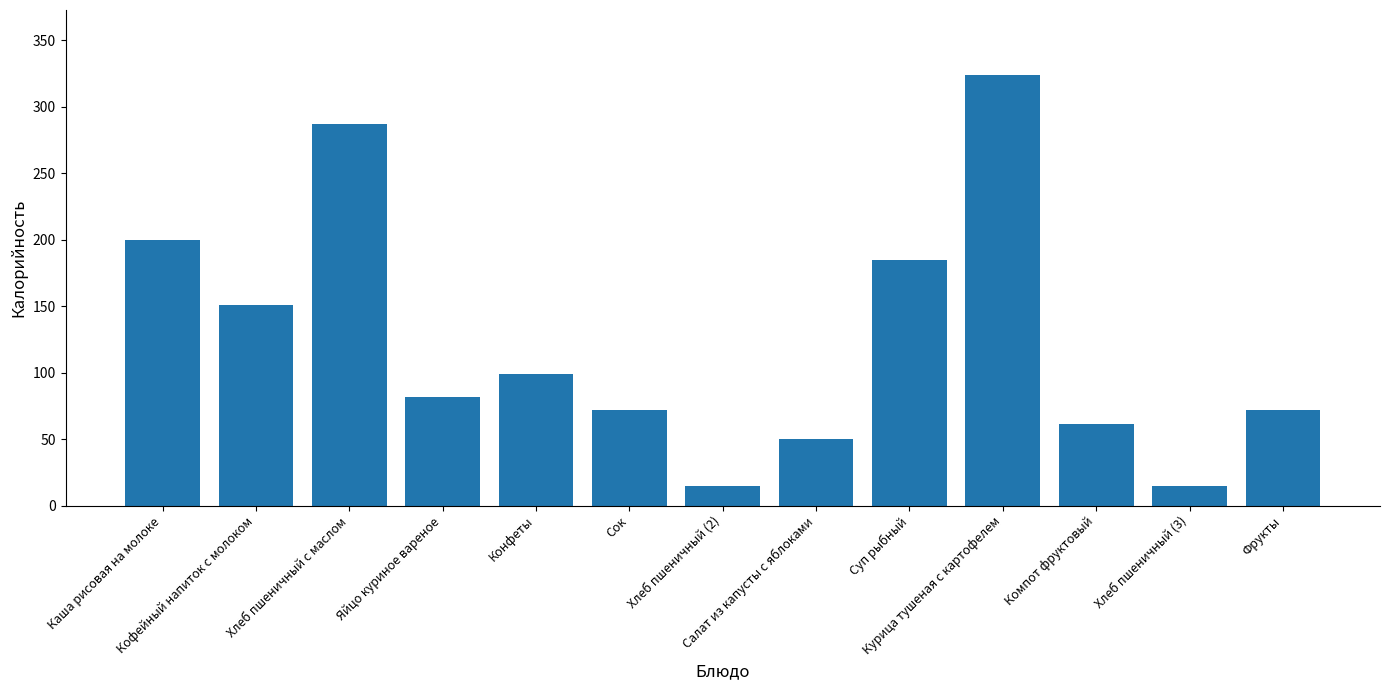

Is it true that the value at Суп рыбный is 185.0?

True